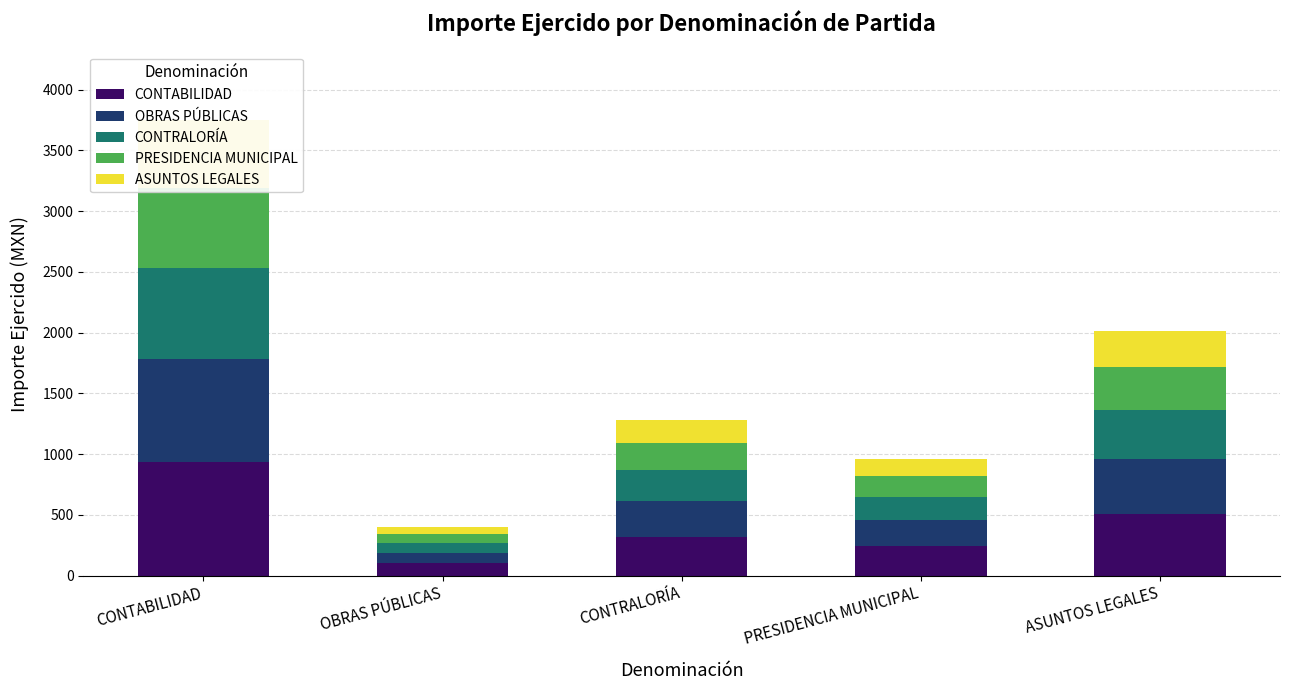

Reading left to right, extract all data points from this chart.

CONTABILIDAD: 937.5	99.5	321.0	240.5	504.0
OBRAS PÚBLICAS: 843.8	89.5	288.9	216.5	453.6
CONTRALORÍA: 750.0	79.6	256.8	192.4	403.2
PRESIDENCIA MUNICIPAL: 656.2	69.6	224.7	168.3	352.8
ASUNTOS LEGALES: 562.5	59.7	192.6	144.3	302.4